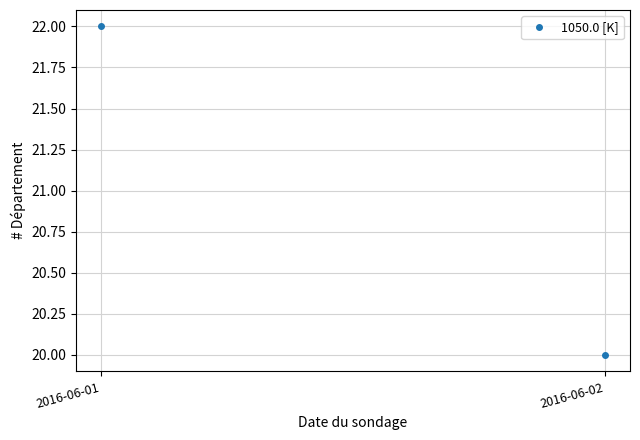

What is the smallest value displayed?

20